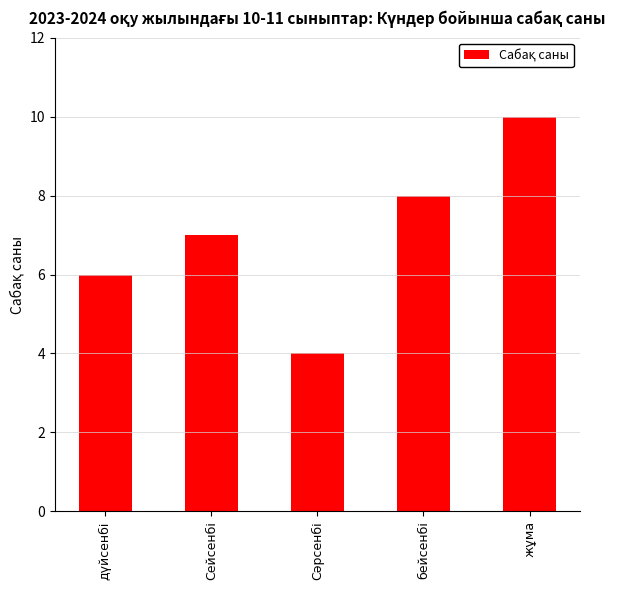

Reading left to right, transcribe all the data shown in this chart.

6	7	4	8	10